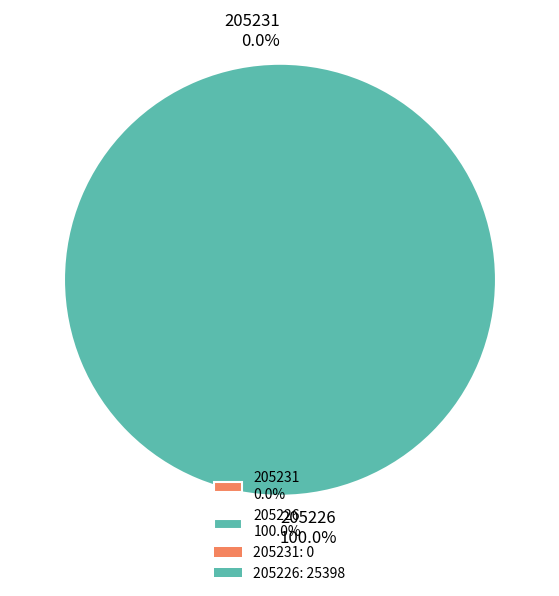

Rank the categories by value from lowest to highest.

205231, 205226